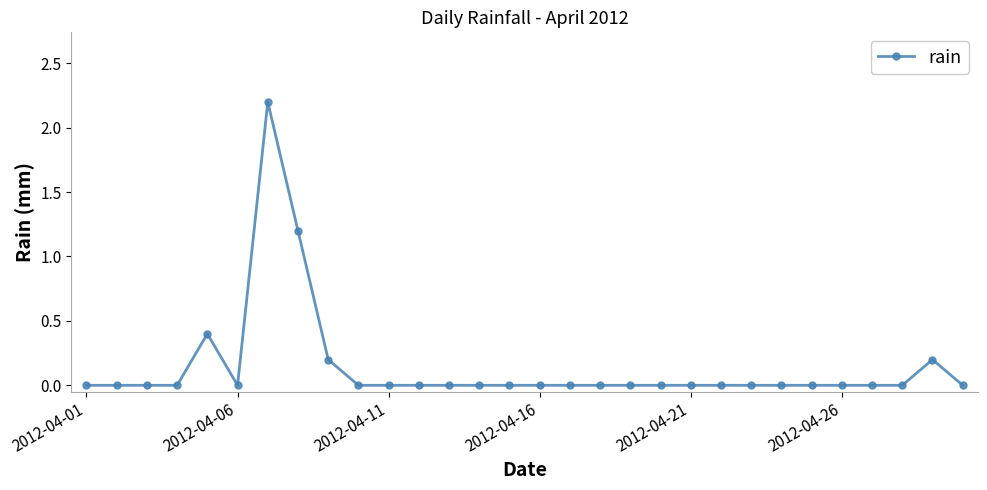

True or false: the data has more than 0 interior local peaks.

True